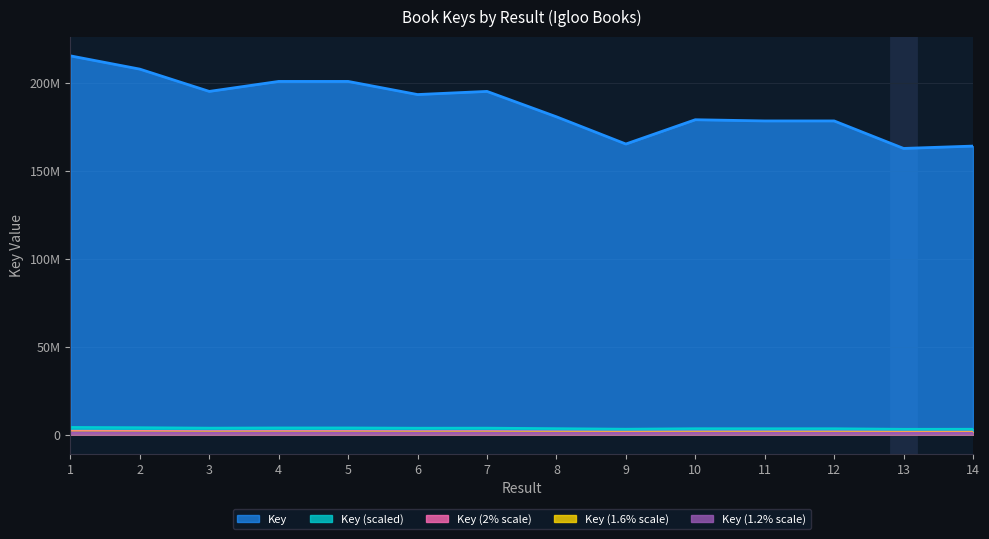

At which category does the data reach its first local peak?

4